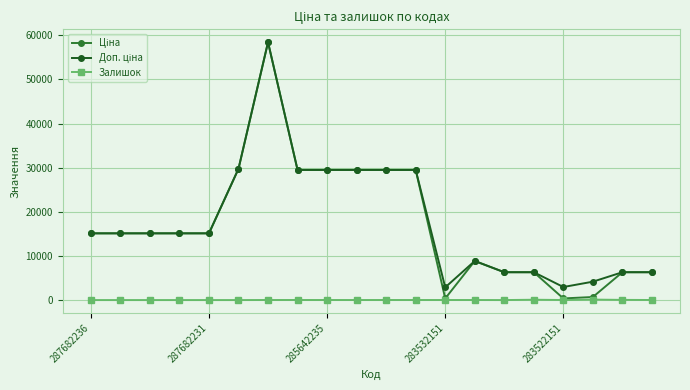

What is the maximum value shown in the chart?

58426.5